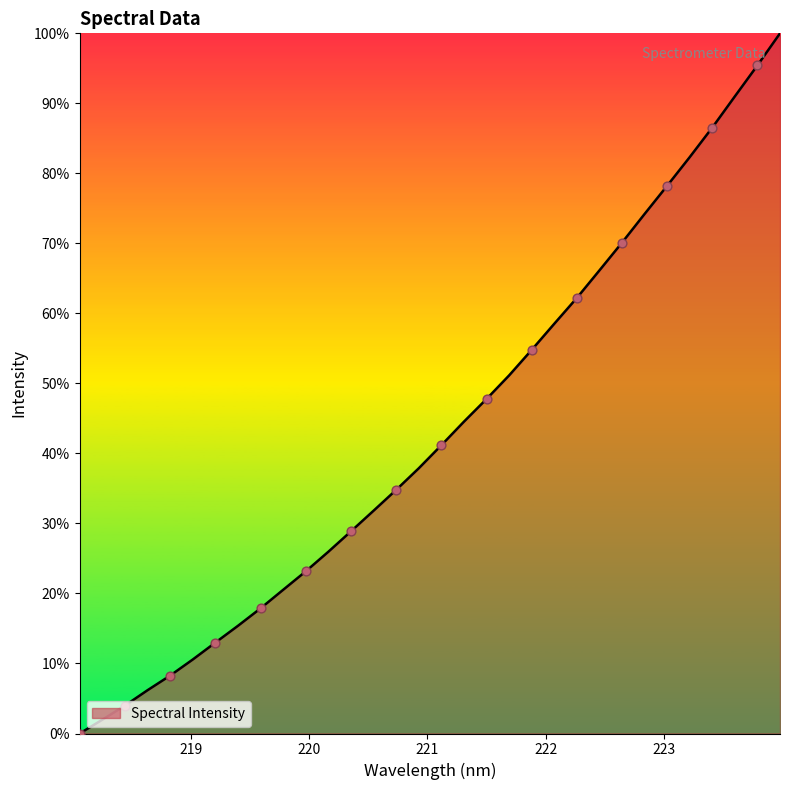

What is the maximum value shown in the chart?

100.0